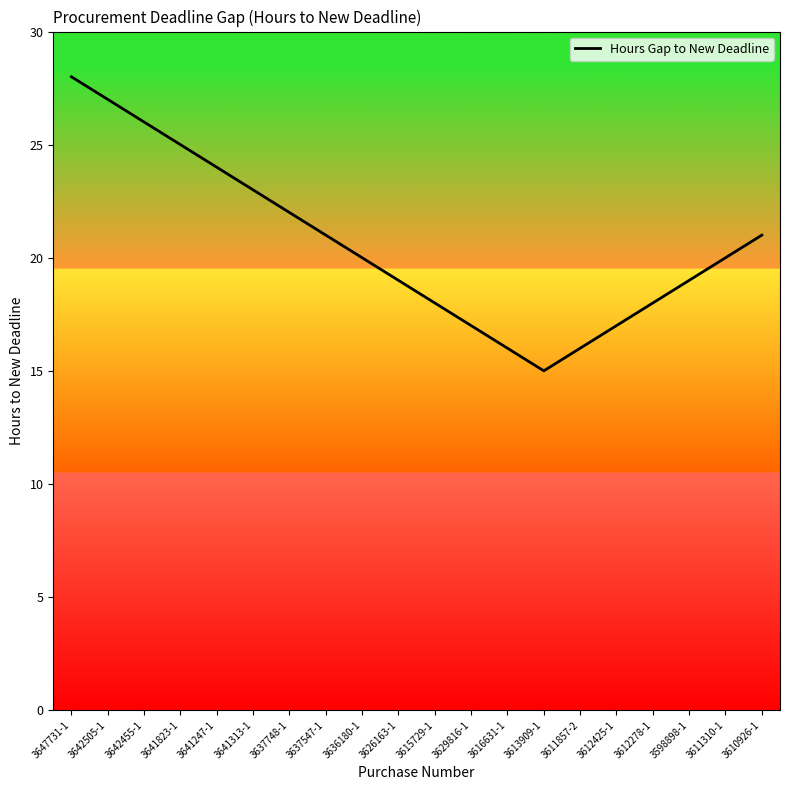

What is the maximum value shown in the chart?

28